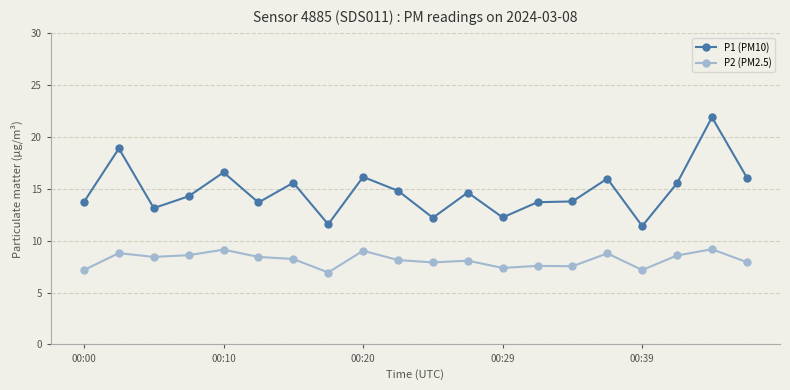

What is the sum of all P1 (PM10) values?

295.7